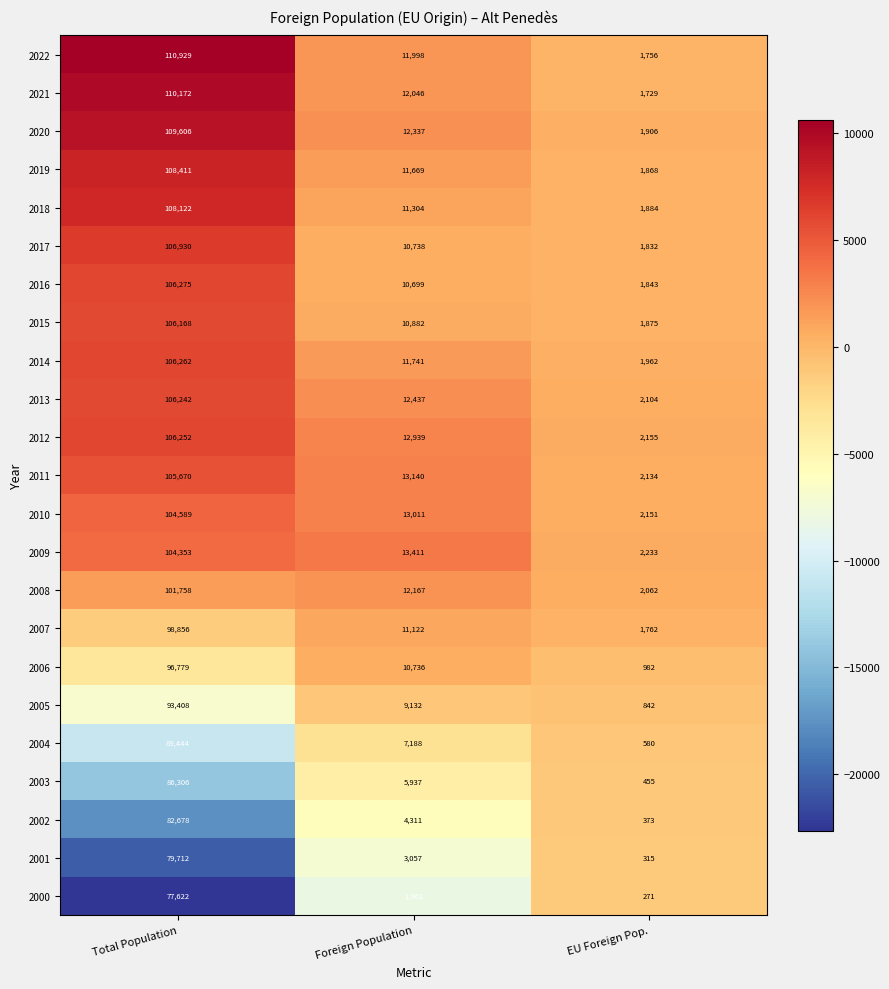

What value does the 2013 series have at Foreign Population?

12437